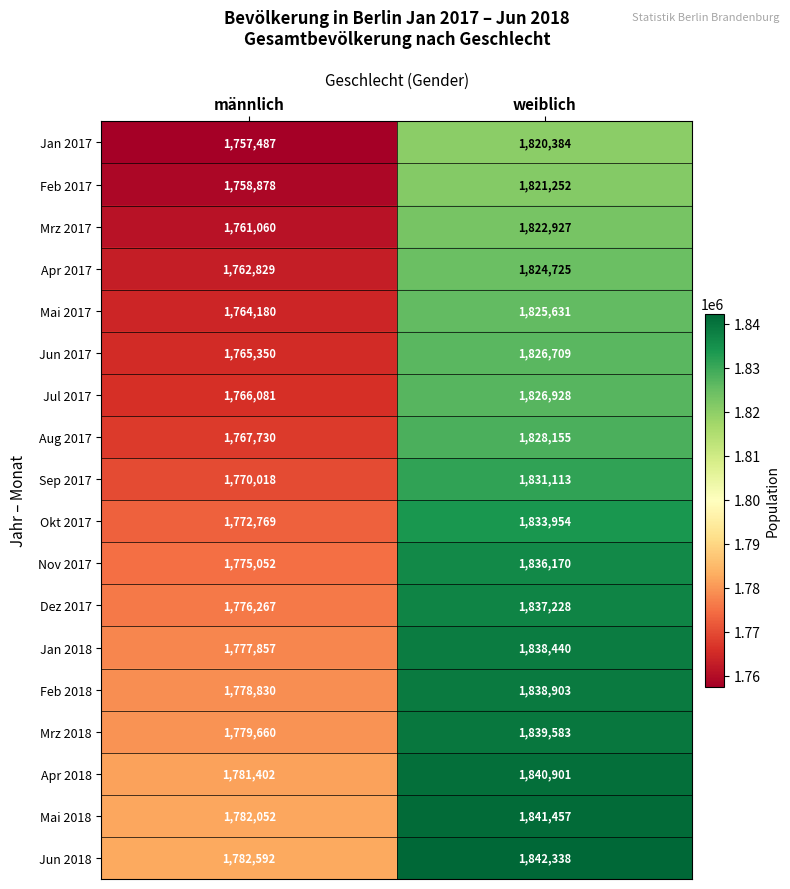

Rank the series by their maximum value, from highest to lowest.

Jun 2018, Mai 2018, Apr 2018, Mrz 2018, Feb 2018, Jan 2018, Dez 2017, Nov 2017, Okt 2017, Sep 2017, Aug 2017, Jul 2017, Jun 2017, Mai 2017, Apr 2017, Mrz 2017, Feb 2017, Jan 2017